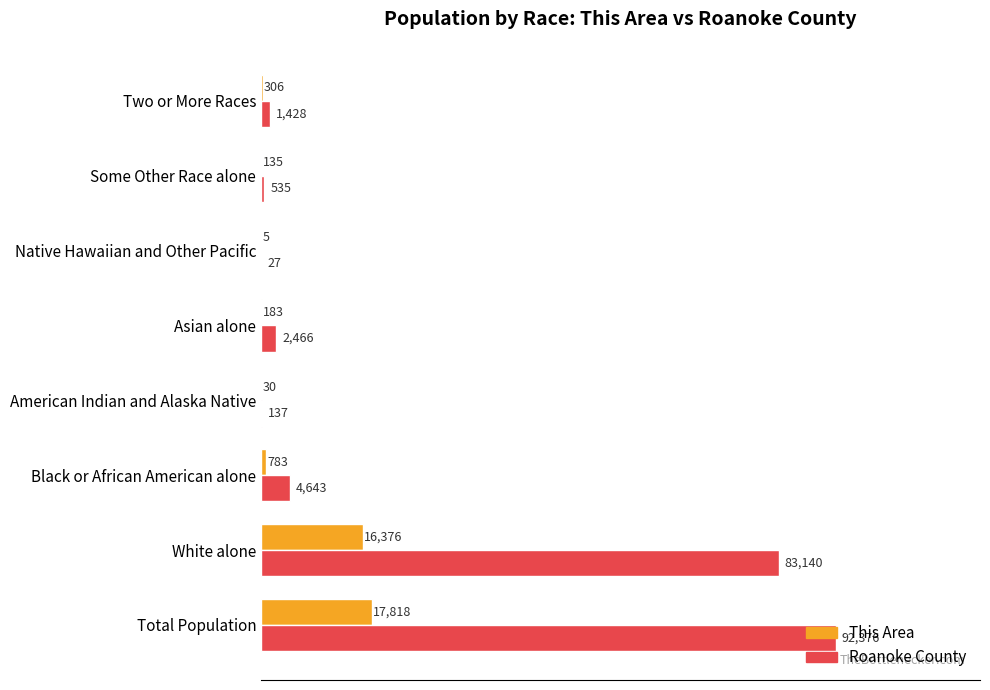

The Roanoke County series shows 27 at Native Hawaiian and Other Pacific. True or false?

True